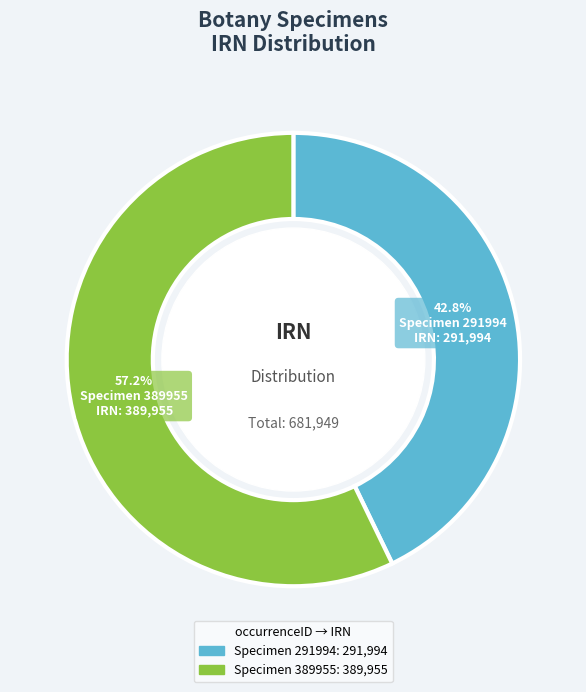

Count the number of slices in the pie.

2